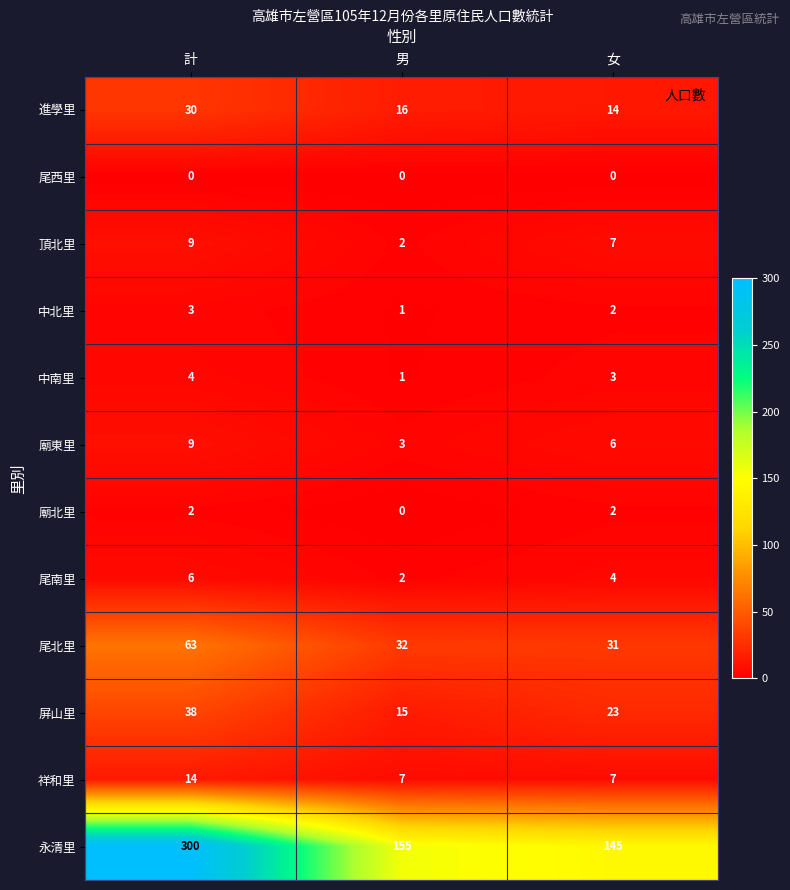

Where does the 屏山里 series first go above 23?

計